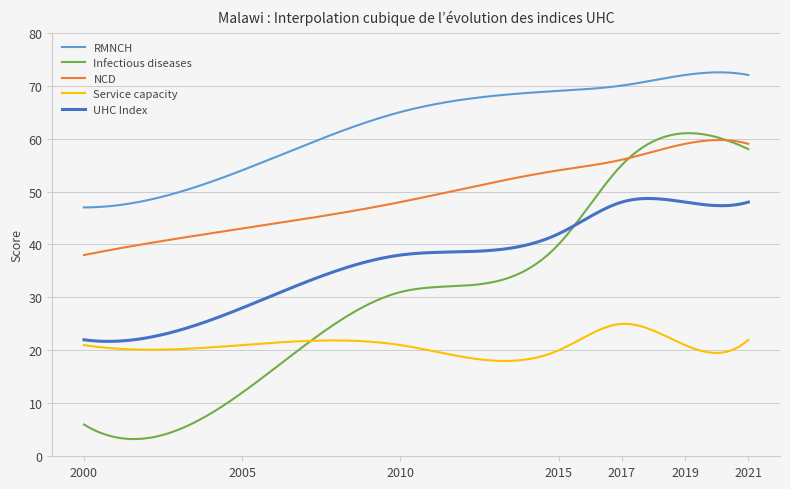

What is the maximum value shown in the chart?

72.5